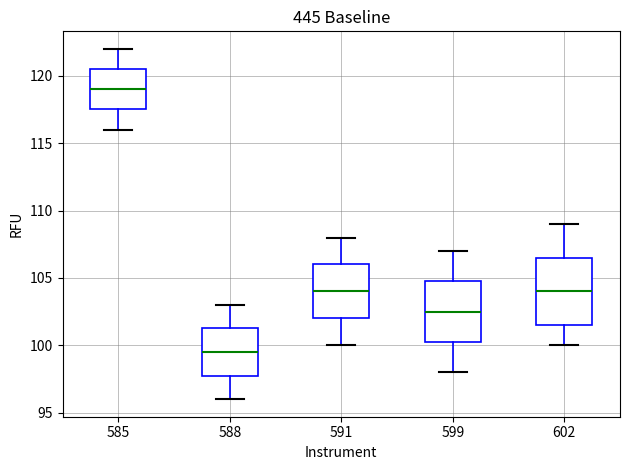

Reading left to right, transcribe this box plot: for each box, give where its median line is, the range the box spans, and where its two whiskers end, as read against the y-axis. The values are not printed on the chart, so give them approximately, as read against the axis.

585: median 119.0, box 117.5 to 120.5, whiskers 116.0 to 122.0
588: median 99.5, box 98.0 to 101.5, whiskers 96.0 to 103.0
591: median 104.0, box 102.0 to 106.0, whiskers 100.0 to 108.0
599: median 102.5, box 100.5 to 105.0, whiskers 98.0 to 107.0
602: median 104.0, box 101.5 to 106.5, whiskers 100.0 to 109.0